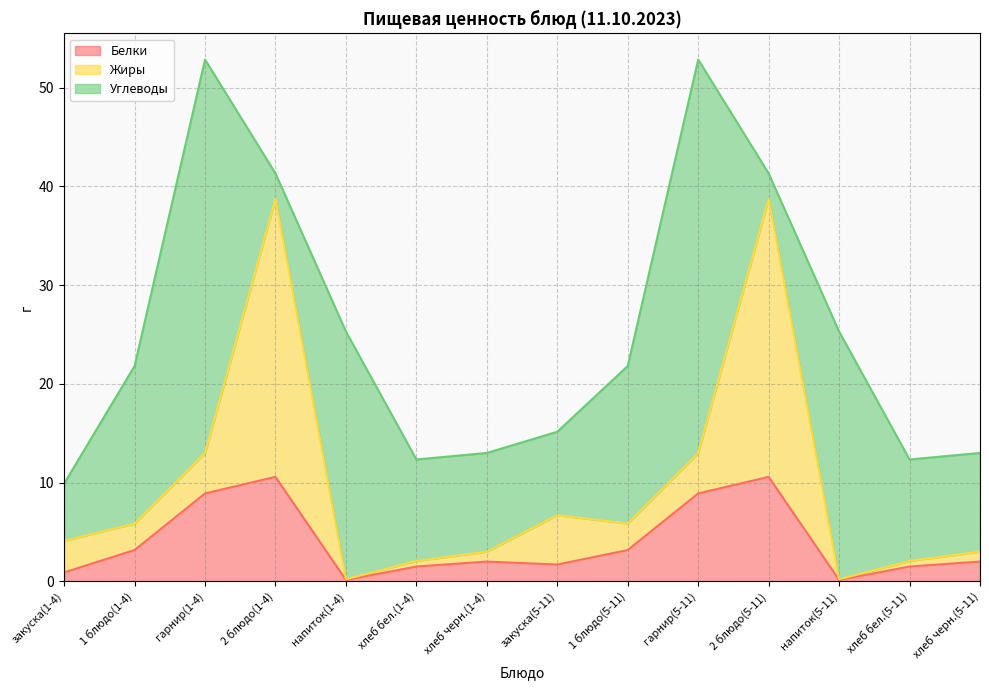

What is the total value across all series at гарнир(1-4)?

52.8